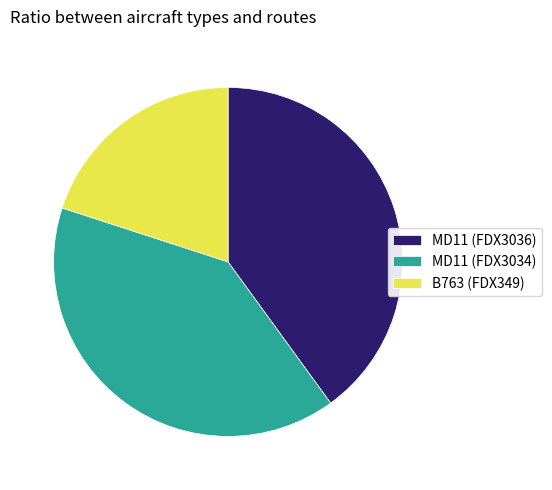

Does any single category account for the majority?

No